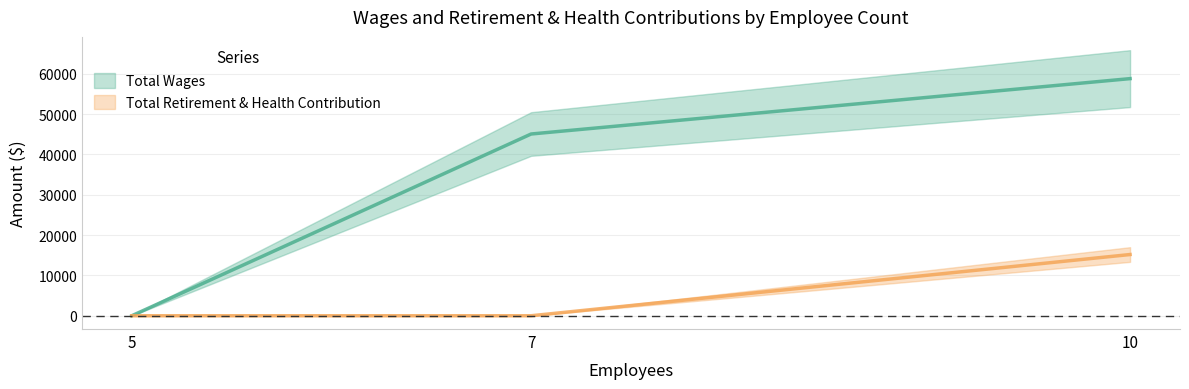

Reading left to right, transcribe all the data shown in this chart.

Total Wages: 0	45059	58789
Total Retirement & Health Contribution: 0	0	15179